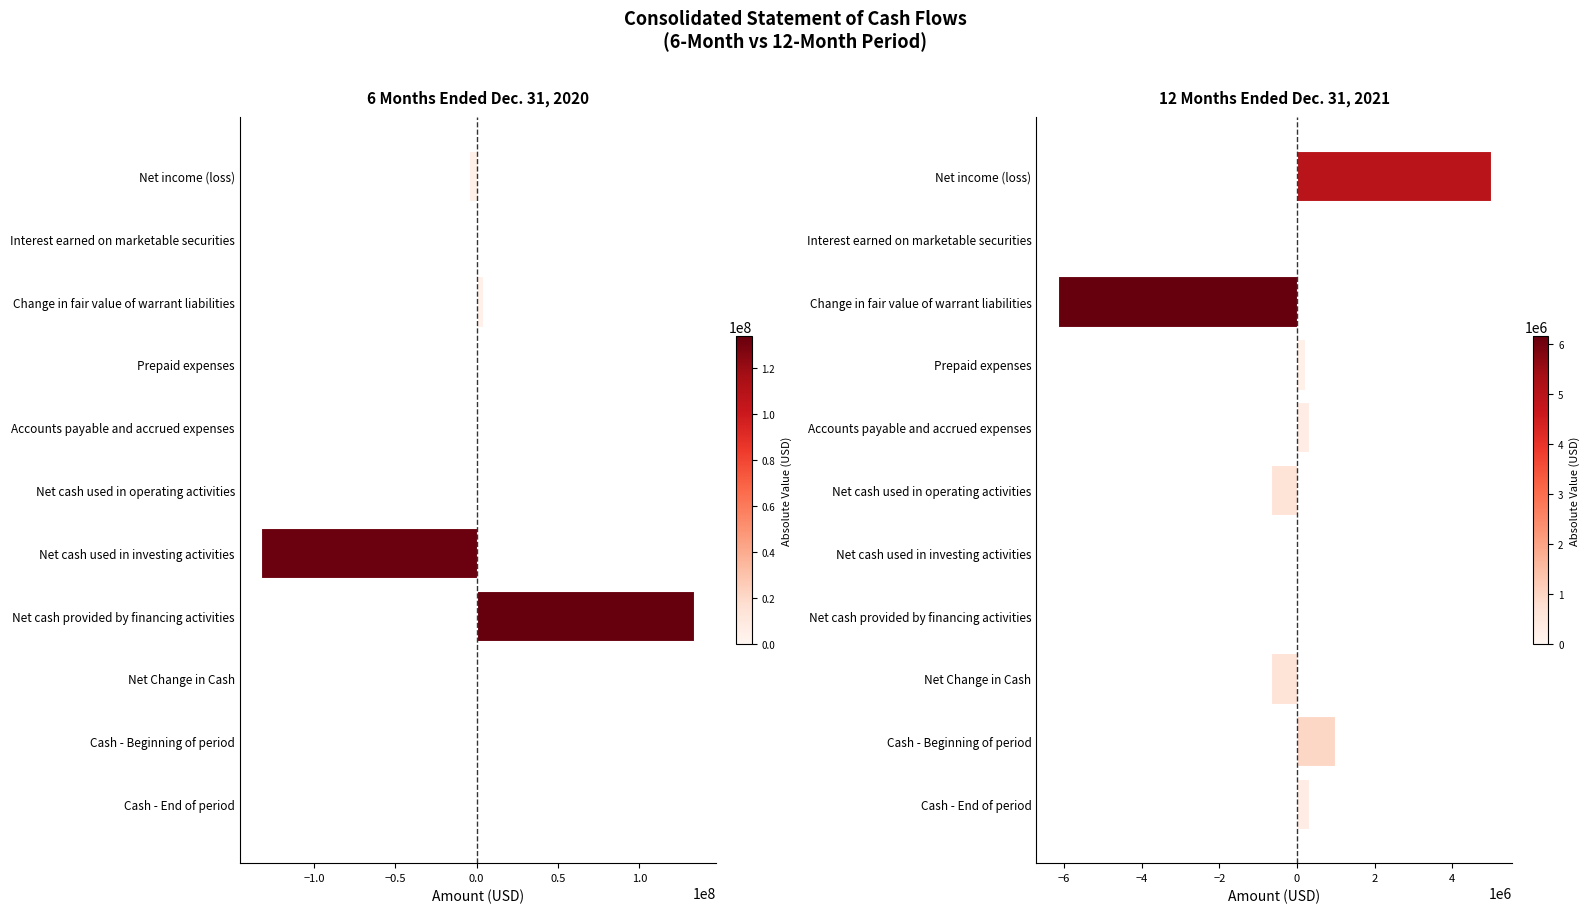

List the series in order of their peak value, highest first.

6 Months Ended Dec. 31, 2020, 12 Months Ended Dec. 31, 2021